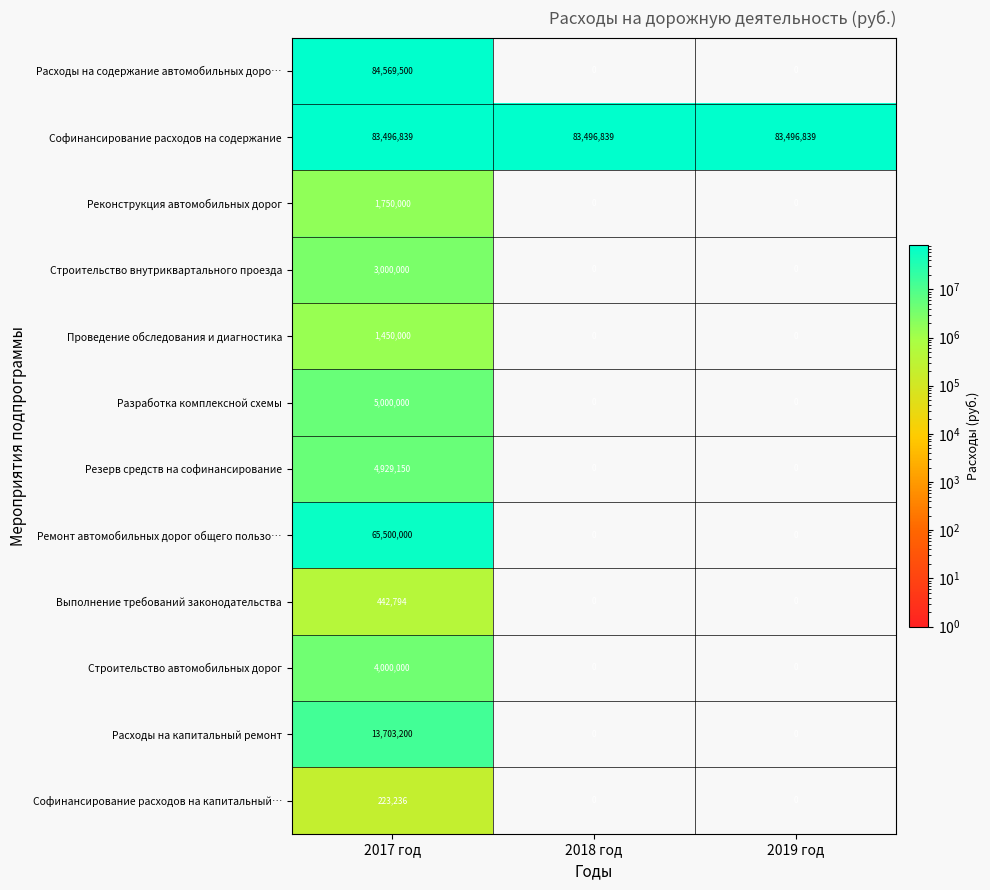

What is the difference between the Расходы на капитальный ремонт values at 2018 год and 2017 год?

13703200